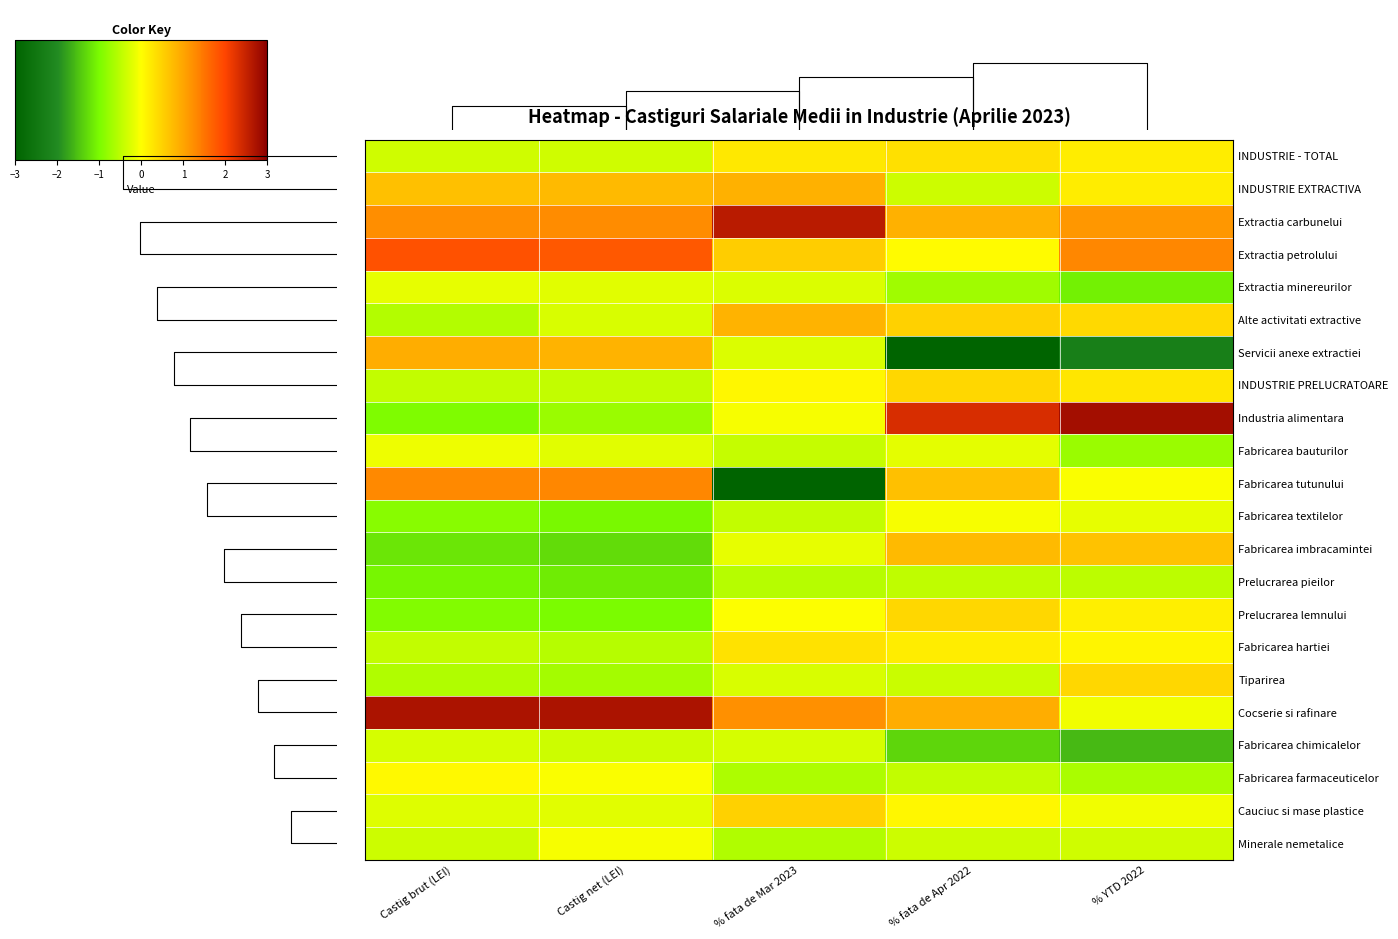

What is the minimum value shown in the chart?

-3.0